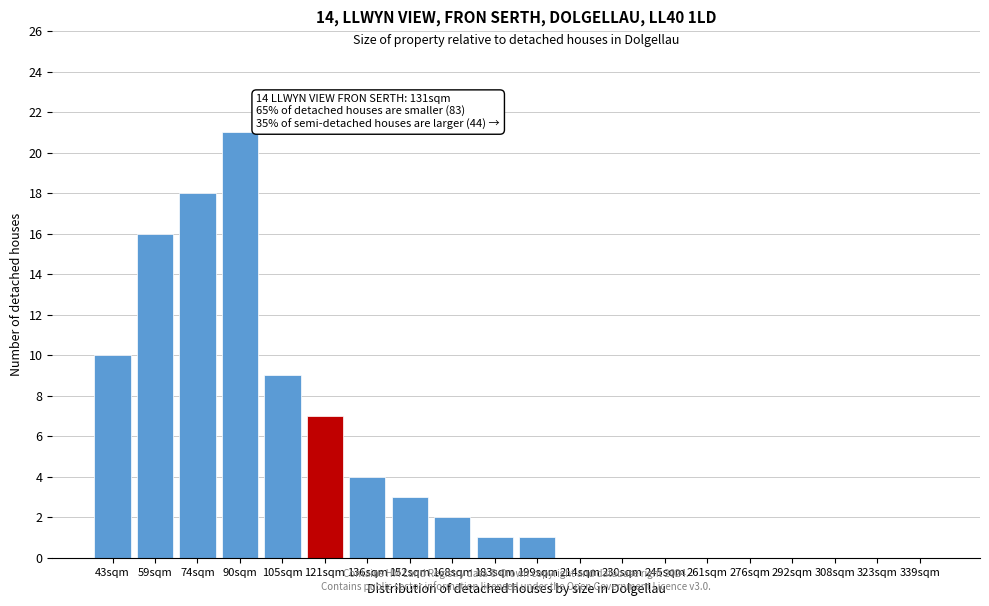

Reading right to left, what are all the values shown in this chart?

339sqm=0	323sqm=0	308sqm=0	292sqm=0	276sqm=0	261sqm=0	245sqm=0	230sqm=0	214sqm=0	199sqm=1	183sqm=1	168sqm=2	152sqm=3	136sqm=4	121sqm=7	105sqm=9	90sqm=21	74sqm=18	59sqm=16	43sqm=10